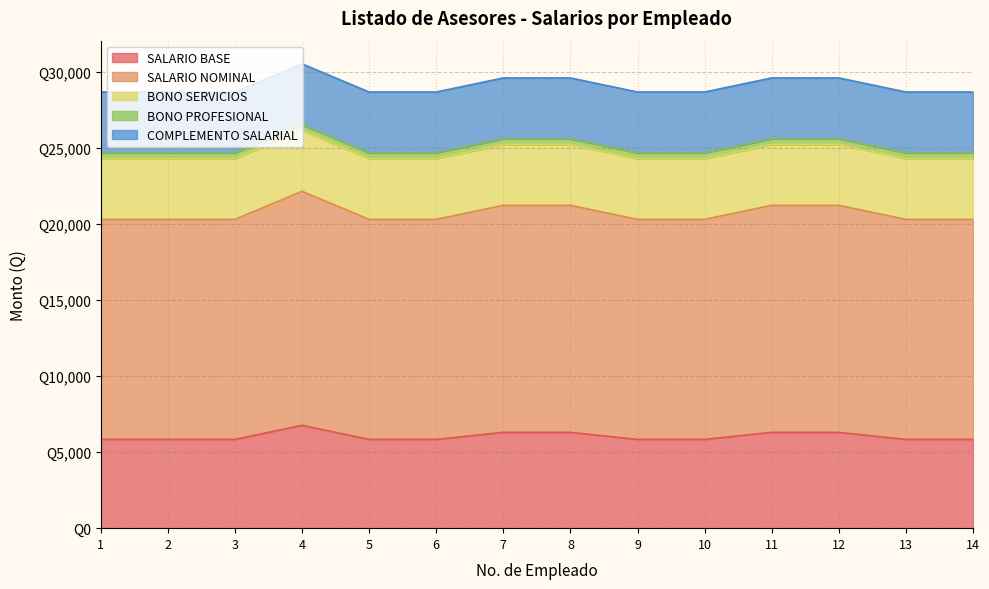

What is the sum of all SALARIO NOMINAL values?

205212